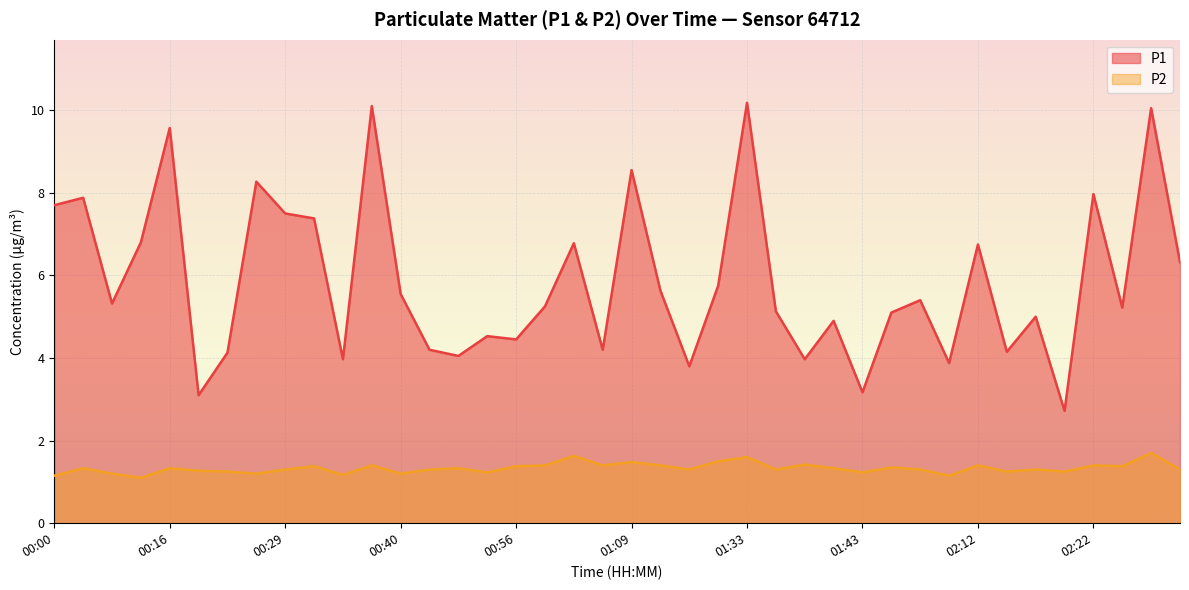

What are all the series names shown in the legend?

P1, P2